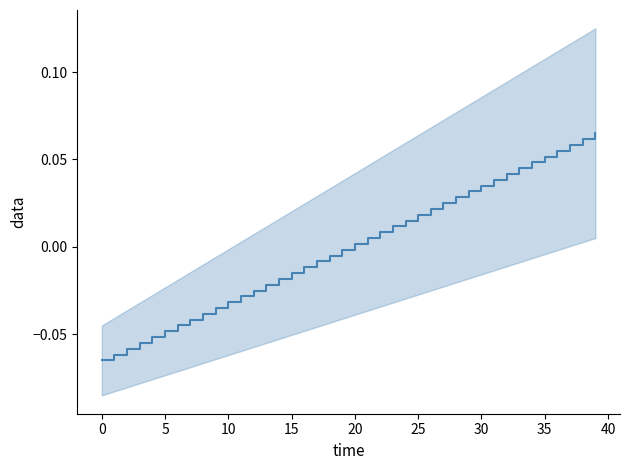

Reading right to left, extract all data points from this chart.

0.1	0.1	0.1	0.1	0.1	0.0	0.0	0.0	0.0	0.0	0.0	0.0	0.0	0.0	0.0	0.0	0.0	0.0	0.0	0.0	-0.0	-0.0	-0.0	-0.0	-0.0	-0.0	-0.0	-0.0	-0.0	-0.0	-0.0	-0.0	-0.0	-0.0	-0.0	-0.1	-0.1	-0.1	-0.1	-0.1